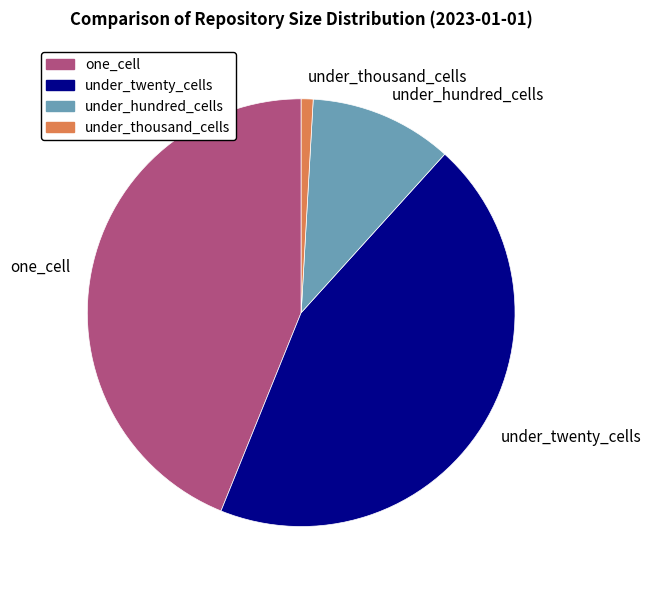

Is it true that one_cell is 34% of the pie?

False